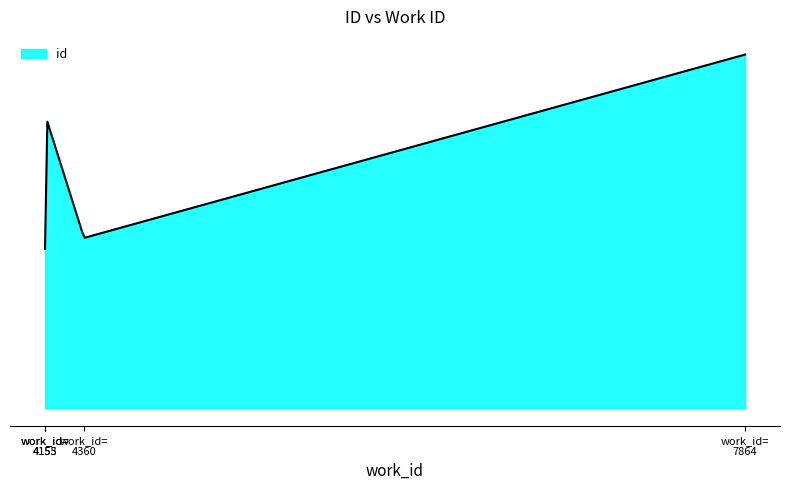

Which label corresponds to the smallest value in the chart?

work_id=
4153